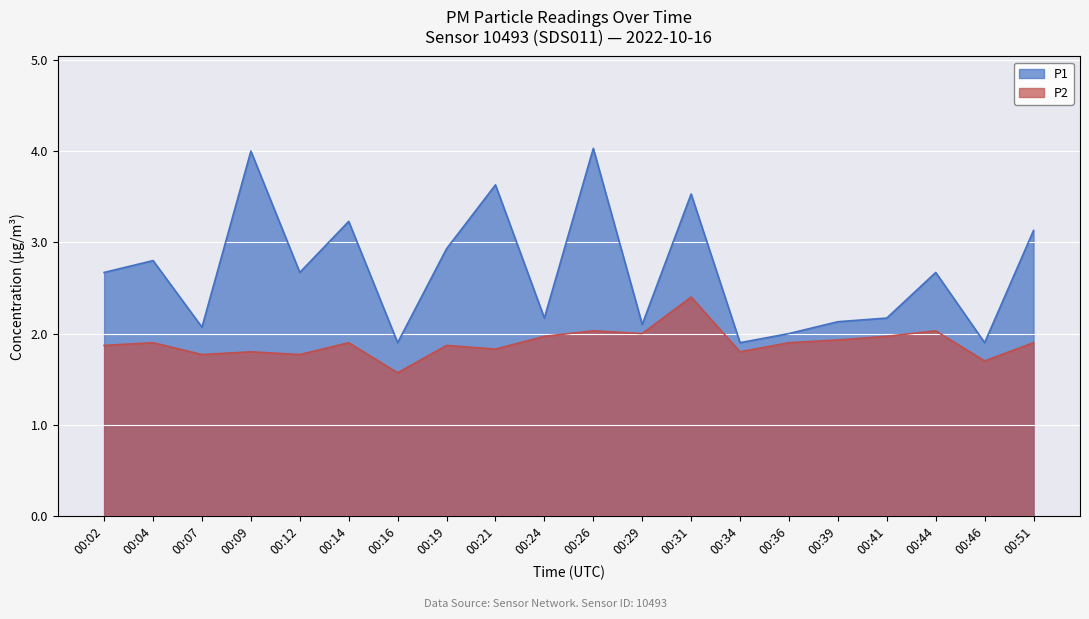

At which category does the chart reach its peak across all series?

00:26